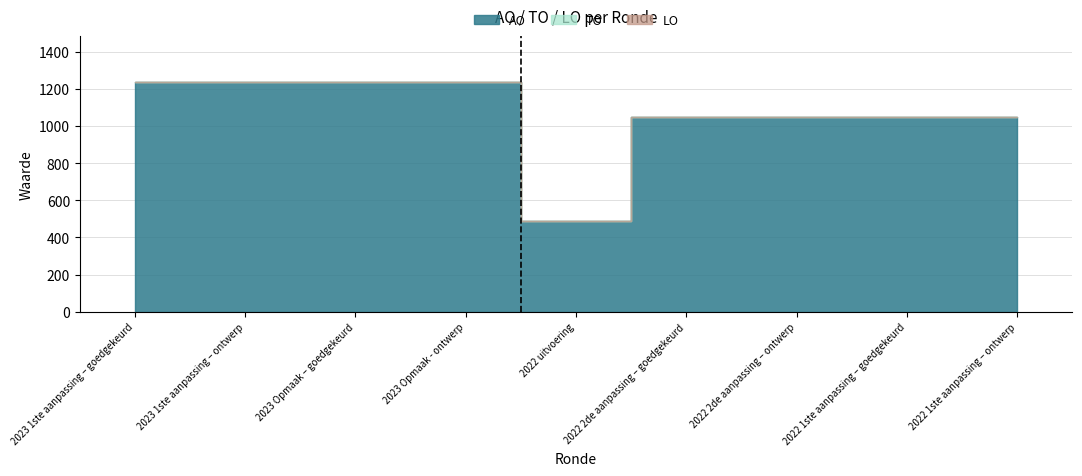

What is the total value across all series at 2022 2de aanpassing – goedgekeurd?

1050